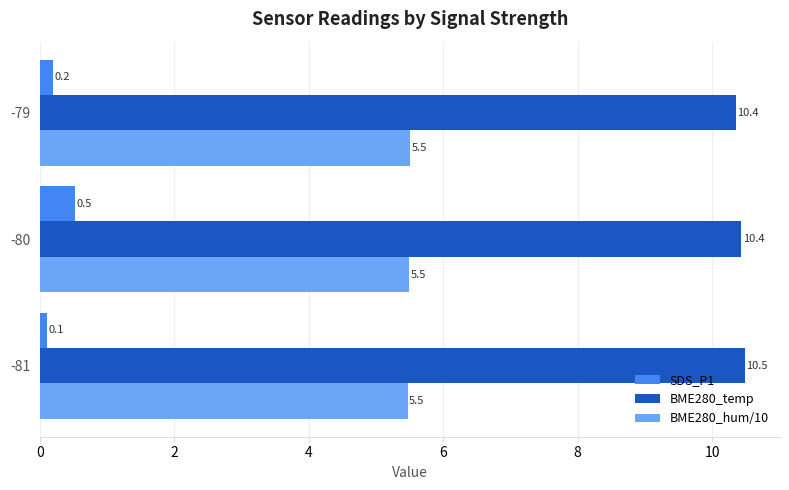

Which series has the largest total across all categories?

BME280_temp